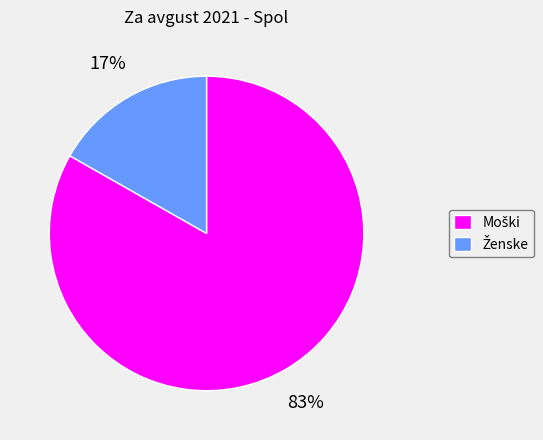

Does any single category account for the majority?

Yes